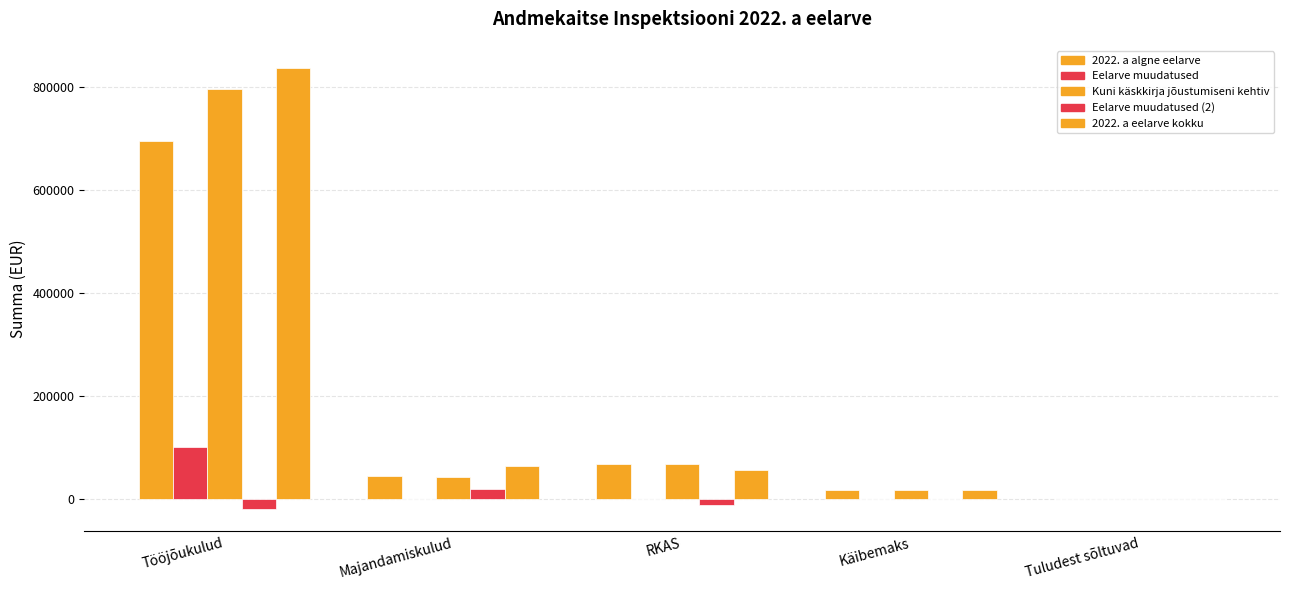

Which category has the highest value across all series?

Tööjõukulud